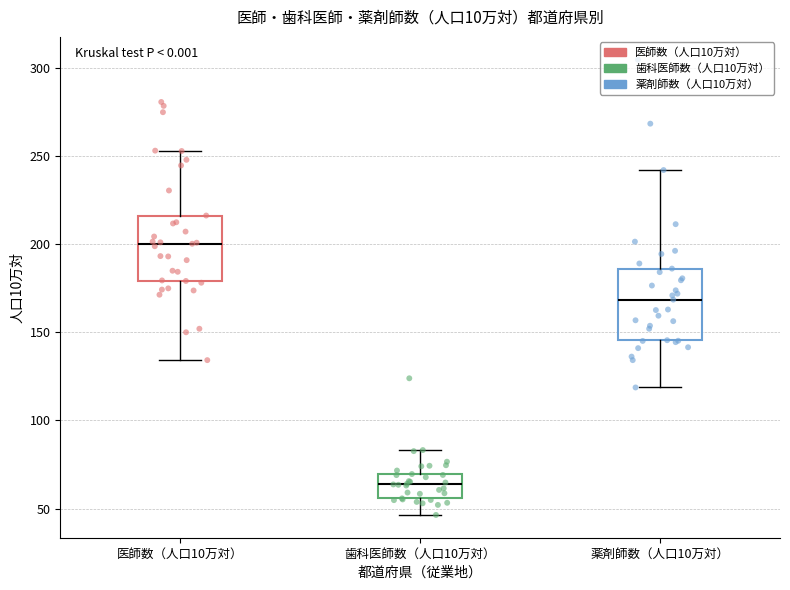

Reading left to right, read every box against the y-axis: the position of its median line, the range the box covers, and the ends of its whiskers. The values are not printed on the chart, so give them approximately, as read against the axis.

医師数（人口10万対）: median 200, box 180 to 215, whiskers 135 to 255
歯科医師数（人口10万対）: median 65, box 55 to 70, whiskers 45 to 85
薬剤師数（人口10万対）: median 170, box 145 to 185, whiskers 120 to 240